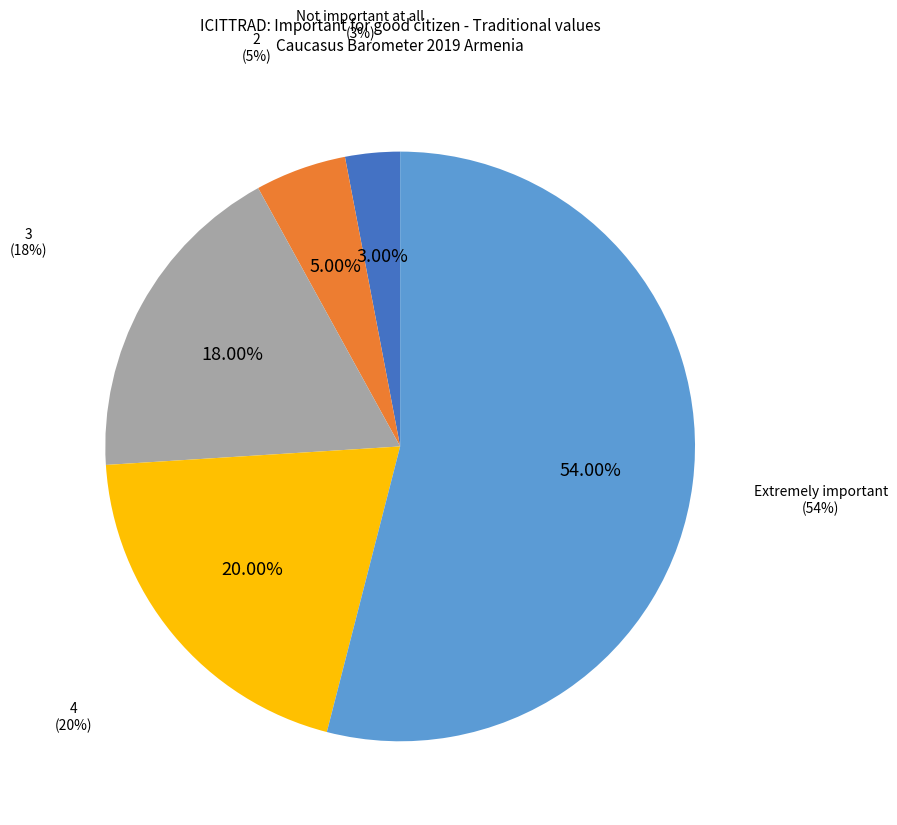

To the nearest percent, what is the combined percentage of Extremely important and 3?

72%